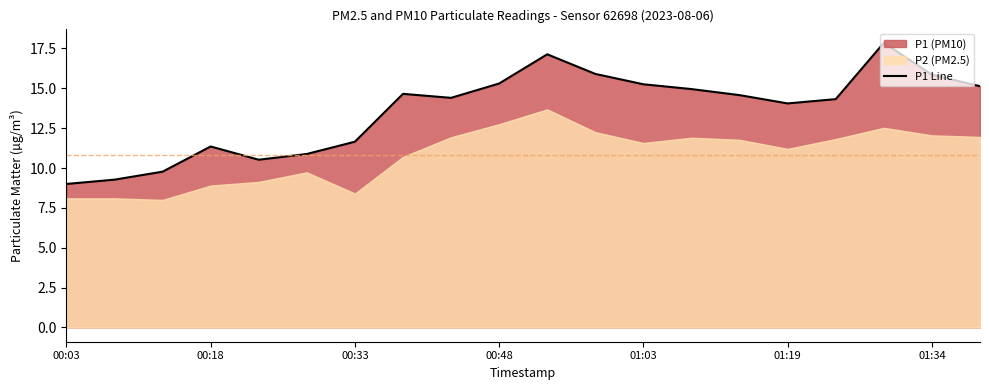

True or false: the data shows 14.7 at 7.

True